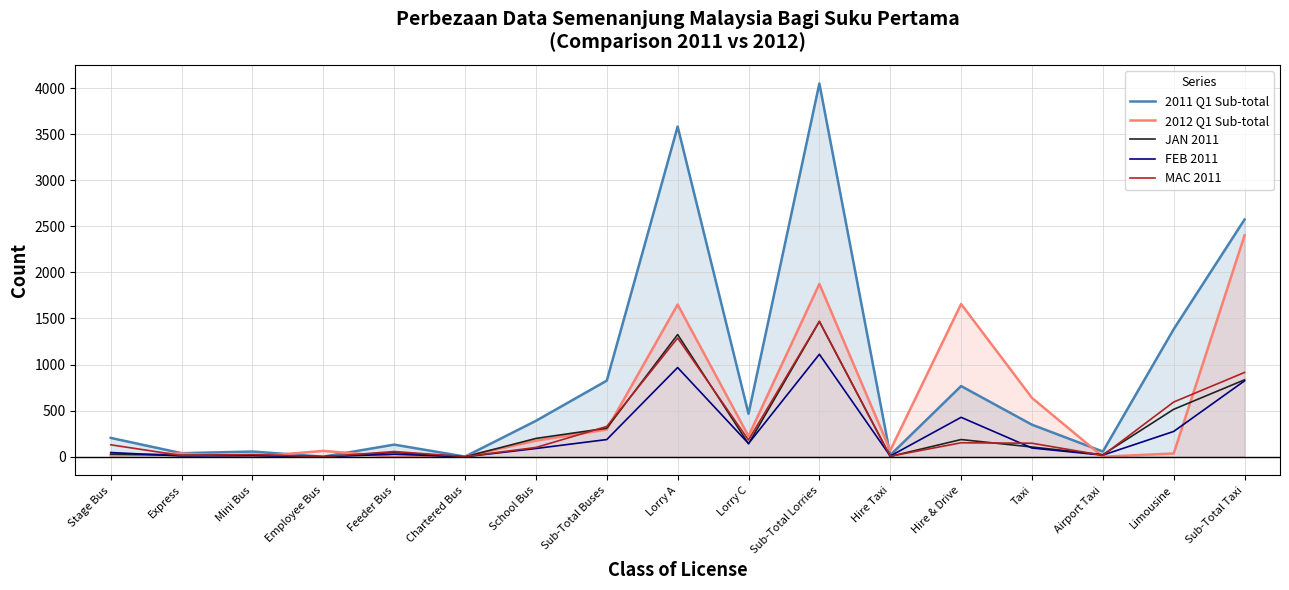

What is the label of the 2nd point from the left?

Express